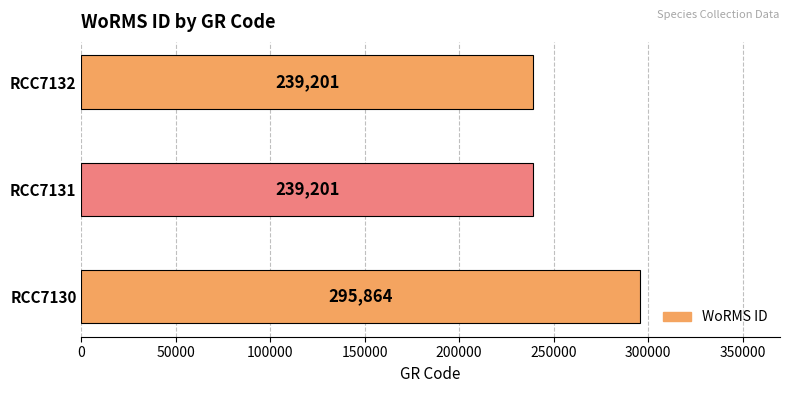

How many values exceed 239201?

1